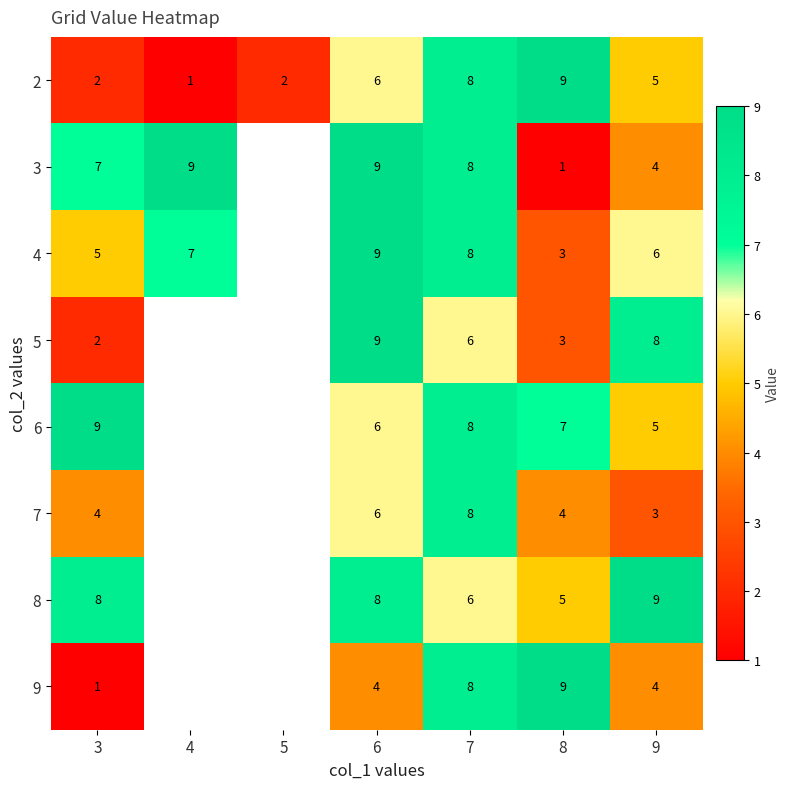

Is it true that 5 equals 2 at 8?

False